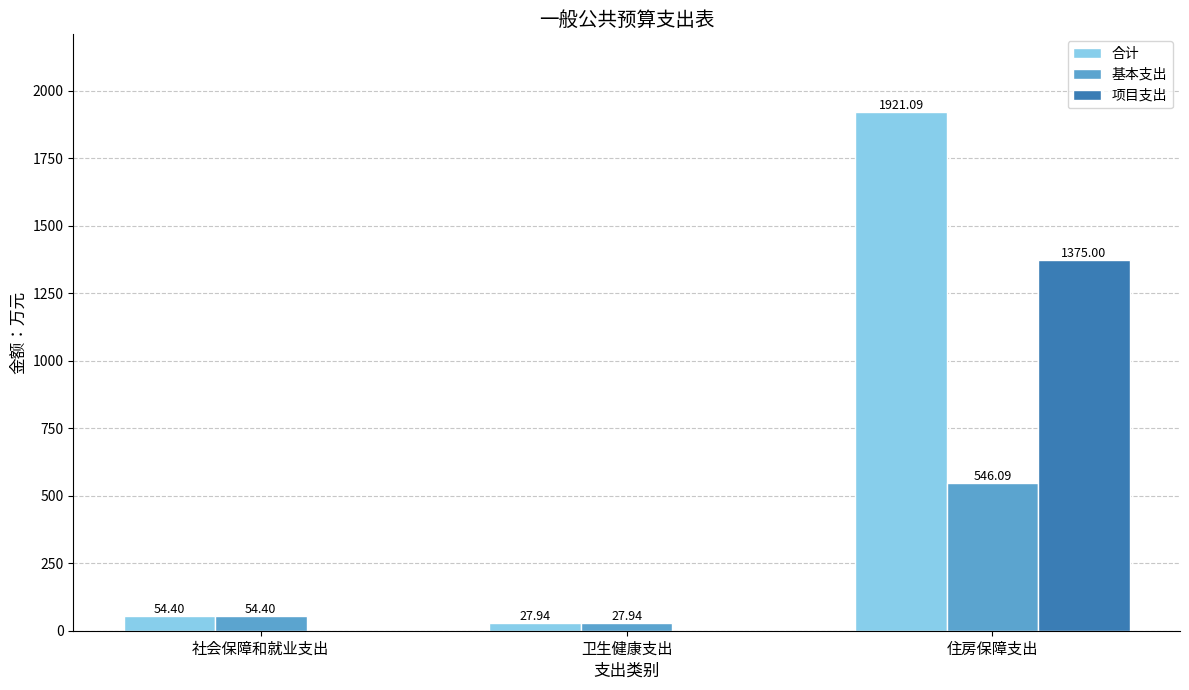

Is the value of 项目支出 at 社会保障和就业支出 greater than the value of 合计 at 住房保障支出?

No